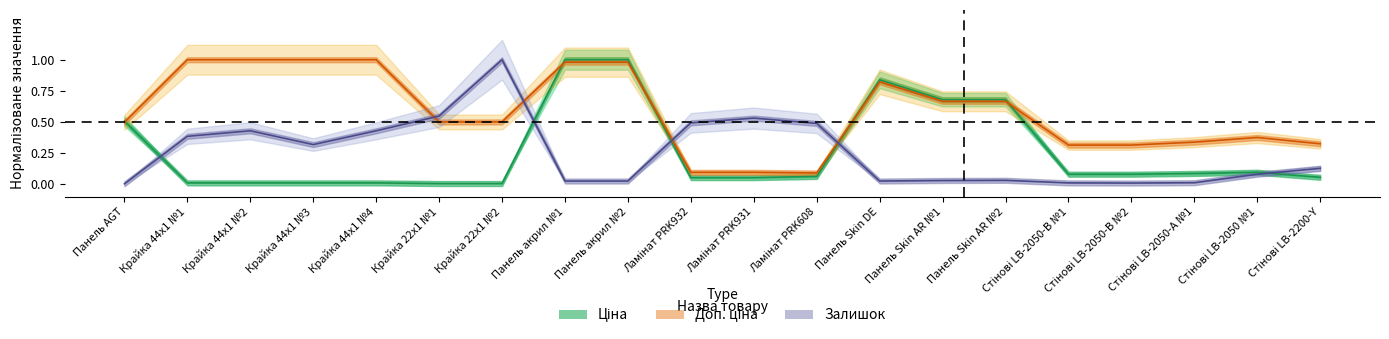

At Панель Skin AR №1, list the series in order from largest to smallest.

Ціна, Доп. ціна, Залишок